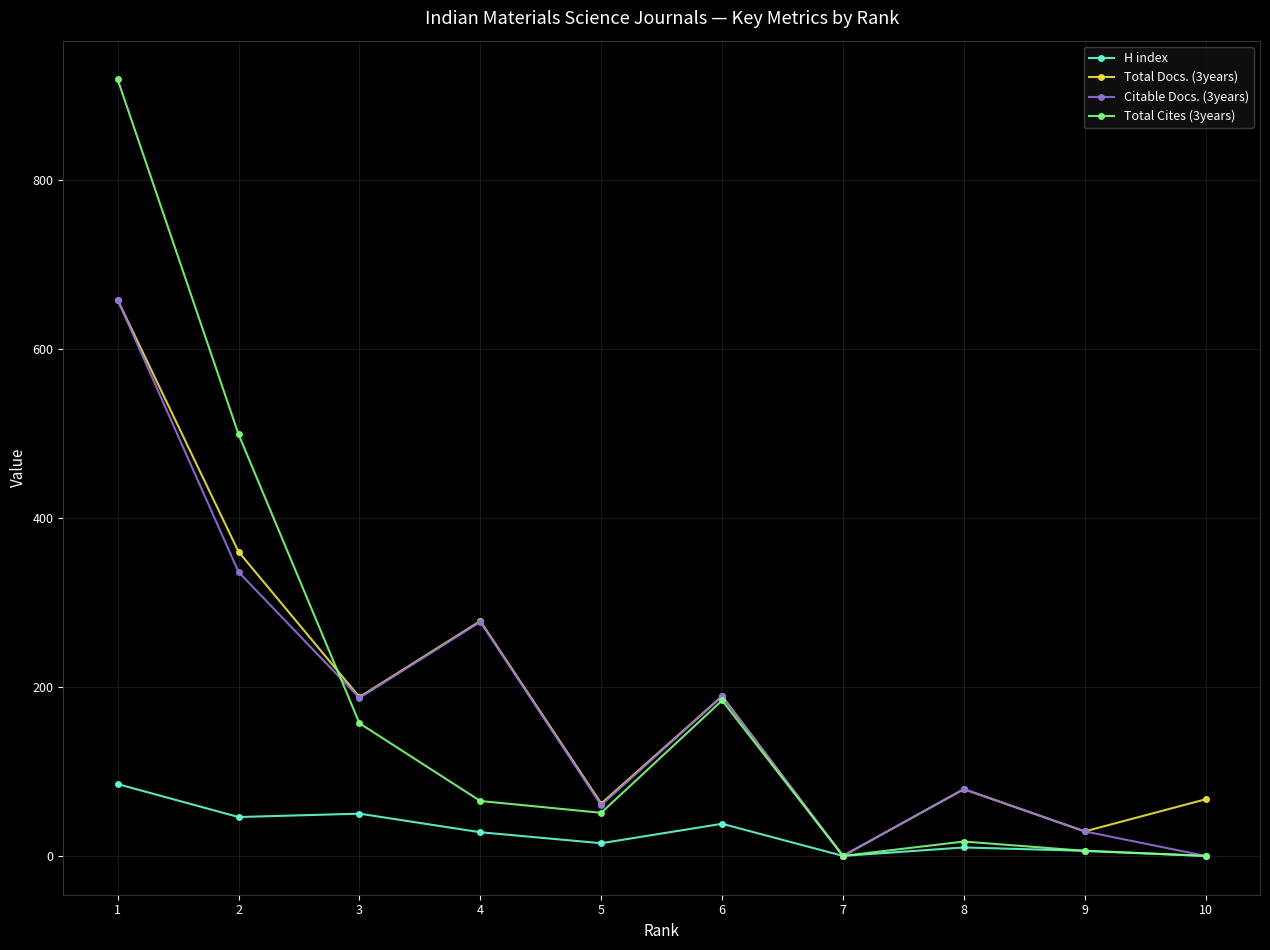

Which series has the widest spread of values?

Total Cites (3years)